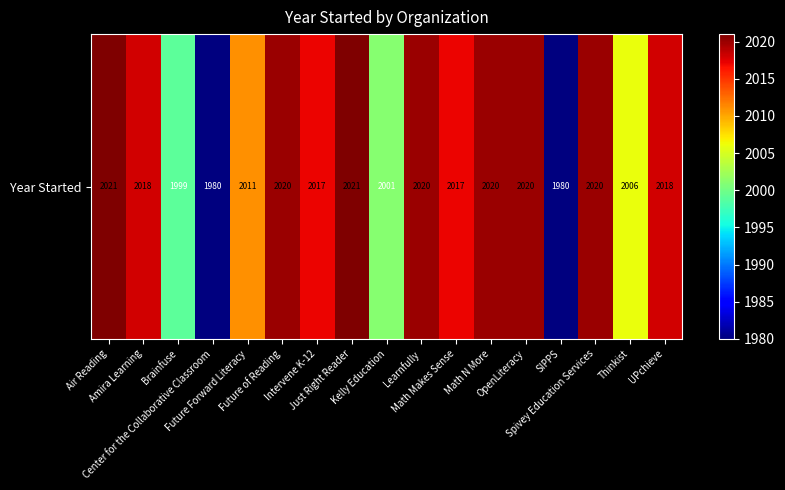

Approximately how many times larger is the value at Spivey Education Services compared to Center for the Collaborative Classroom?

1.0